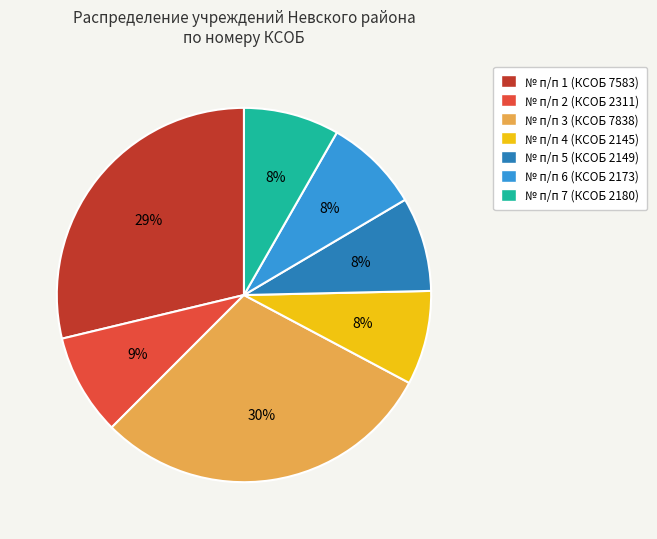

To the nearest percent, what percentage of the pie is № п/п 5 (КСОБ 2149)?

8%